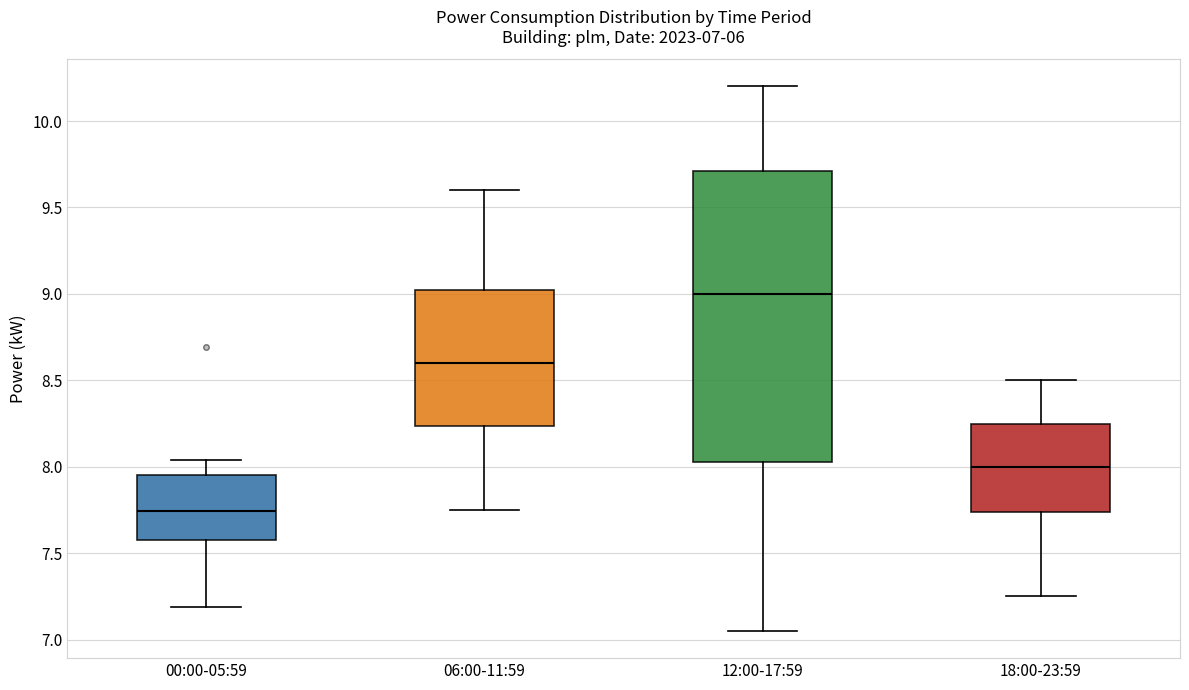

Which box is the tallest, from its lower edge to its upper edge?

12:00-17:59